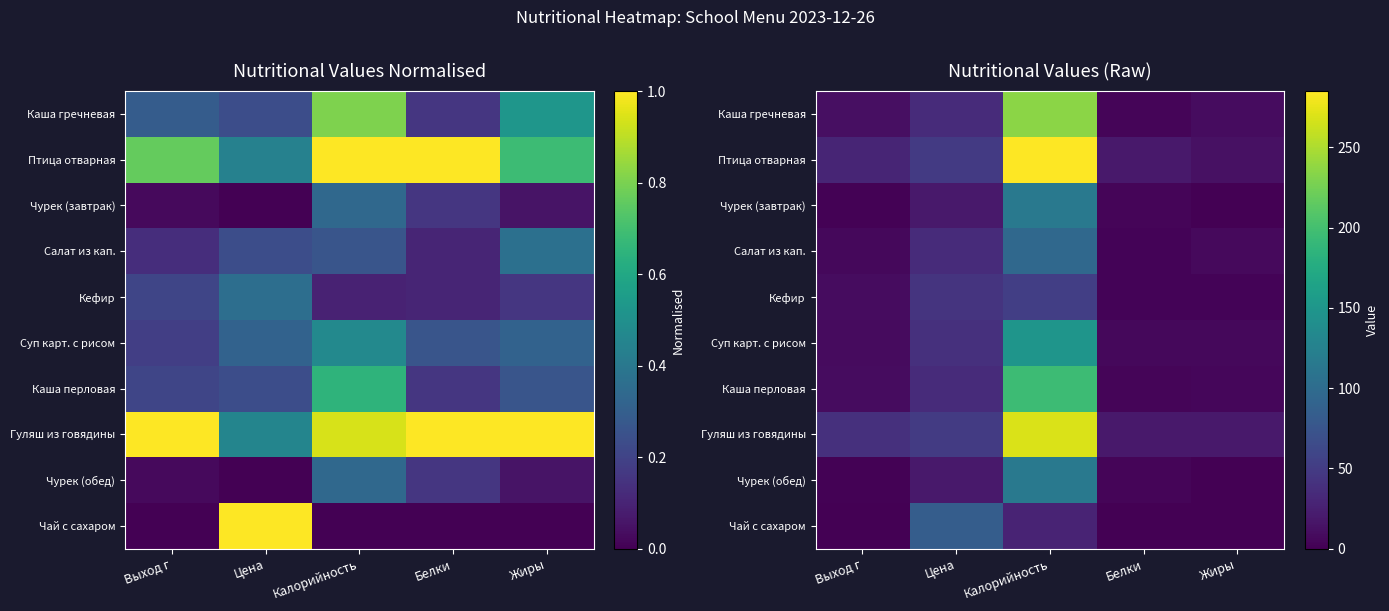

Is the value of Салат из кап. at Цена greater than the value of Чурек (завтрак) at Цена?

Yes